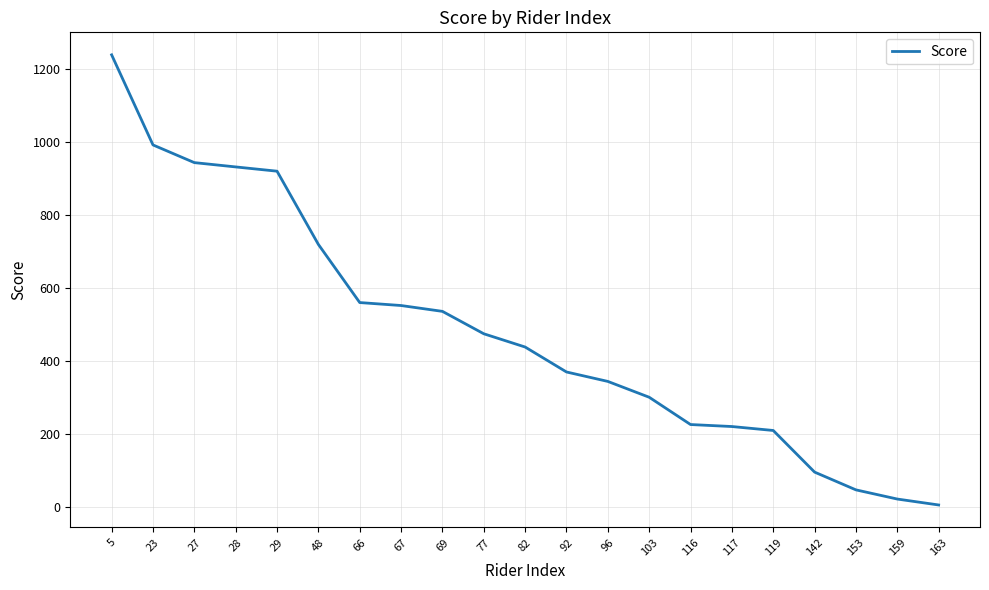

What is the ratio of the value at 117 to the value at 48?

0.3